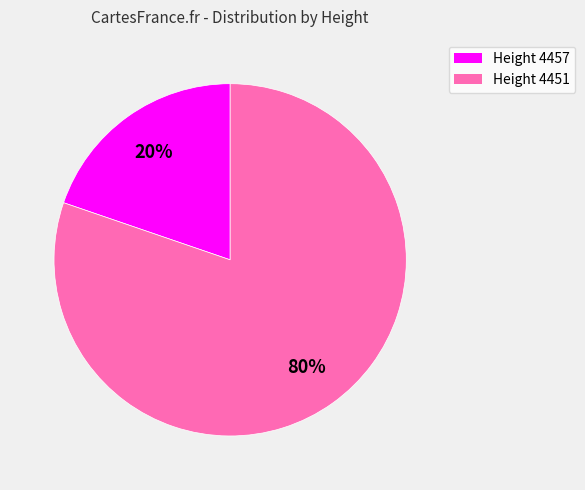

To the nearest percent, what is the average slice percentage?

50%